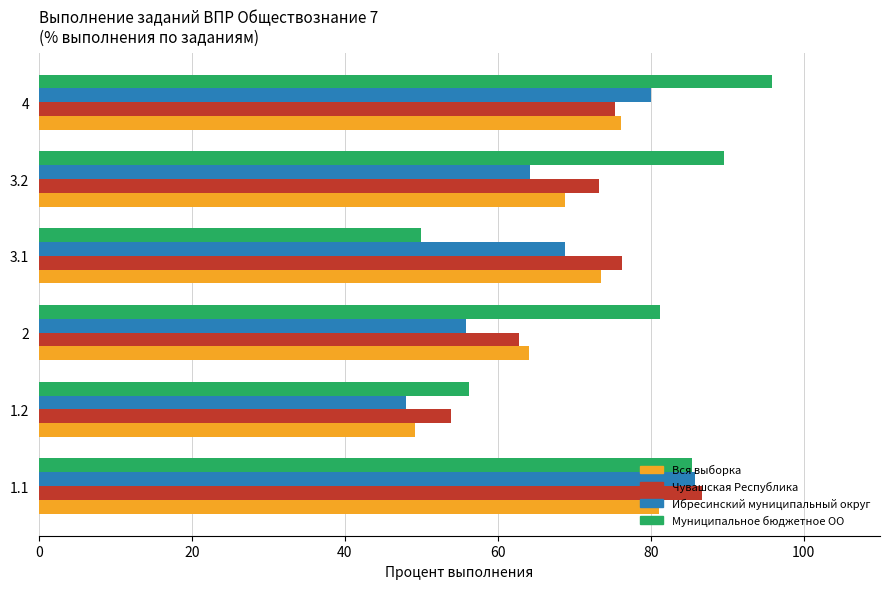

The value of Чувашская Республика at 3.2 is 98.9. True or false?

False